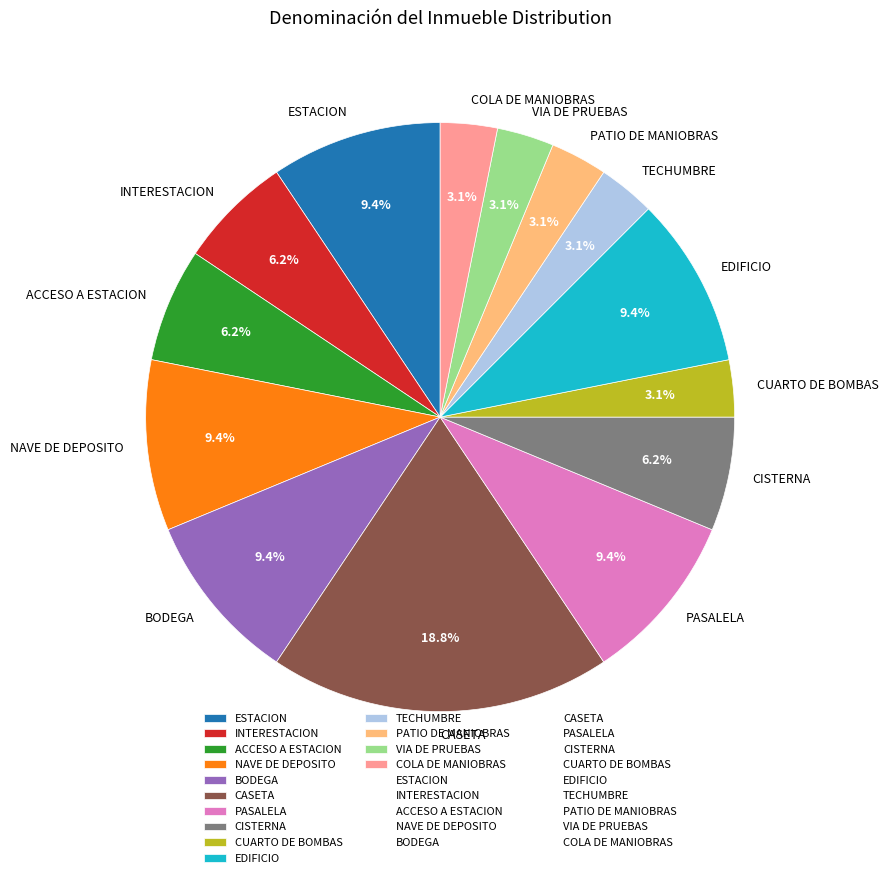

Does TECHUMBRE account for over 50% of the chart?

No